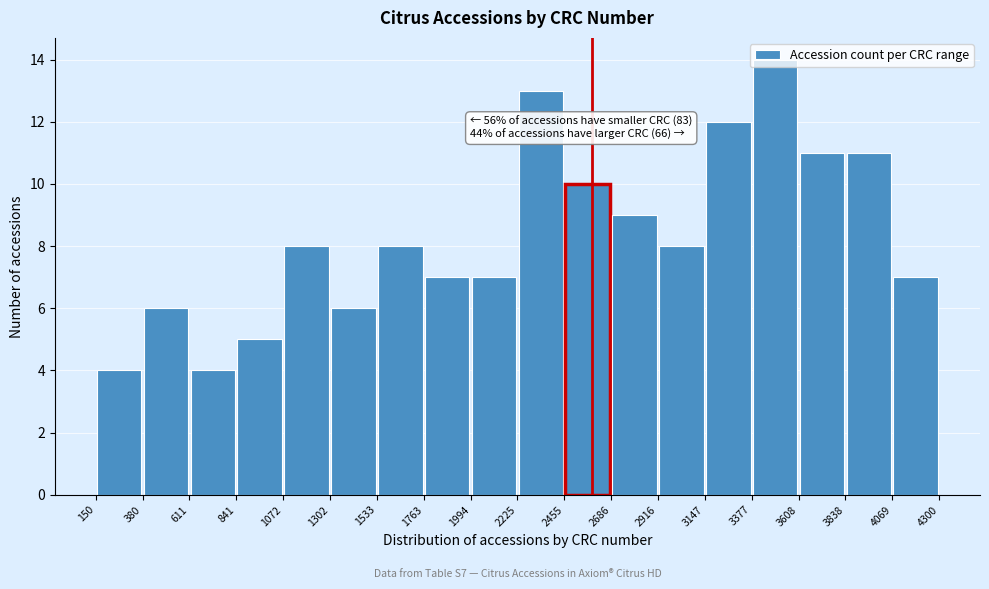

Which range on the x-axis has the tallest bar?

3377 to 3608